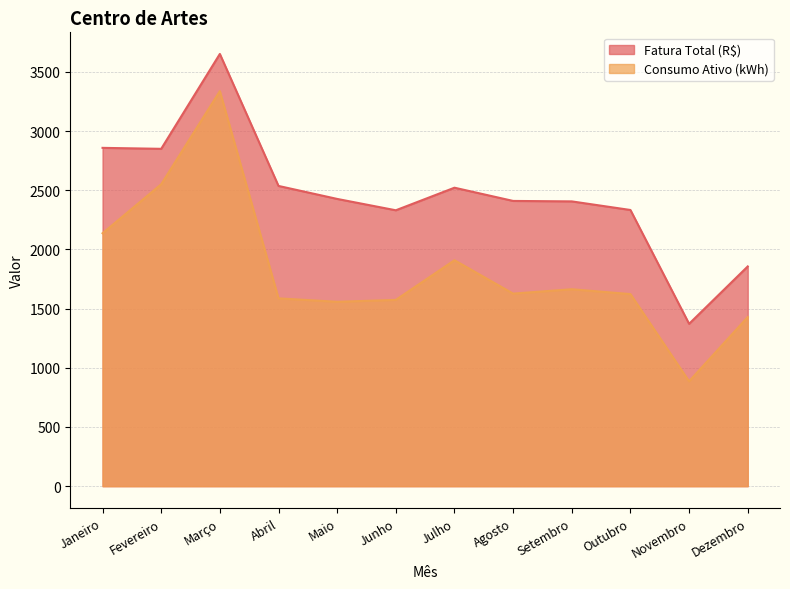

Does the chart have visible grid lines?

Yes